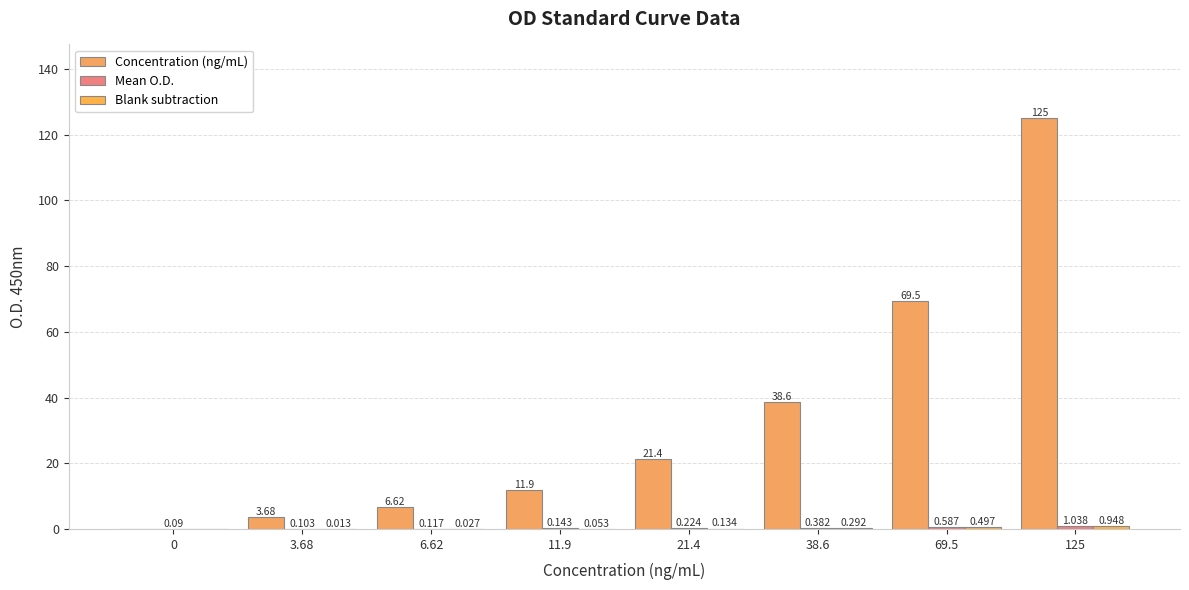

How many positive values does the Concentration (ng/mL) series have?

7